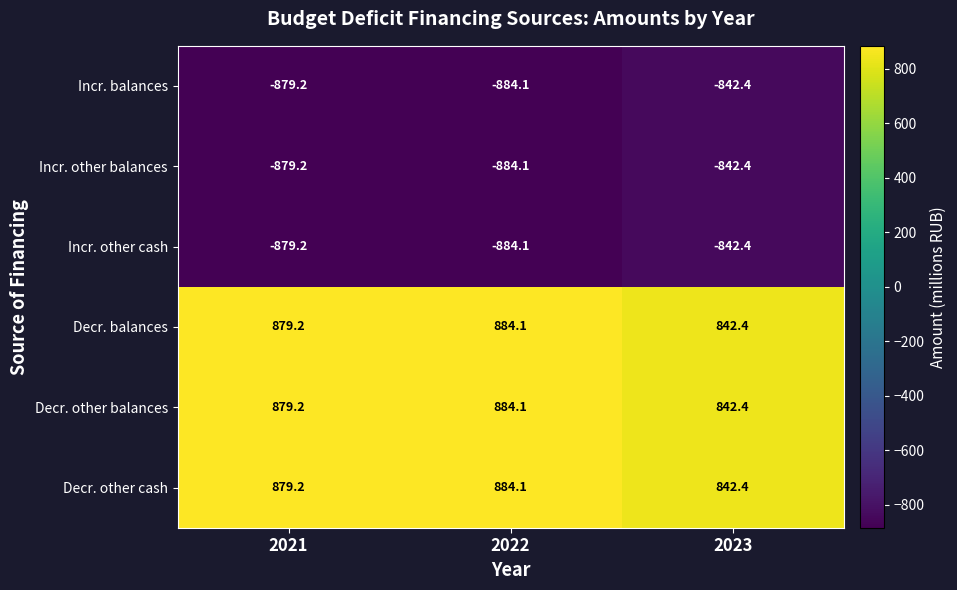

Where does the Decr. other balances series first go above 879?

2021